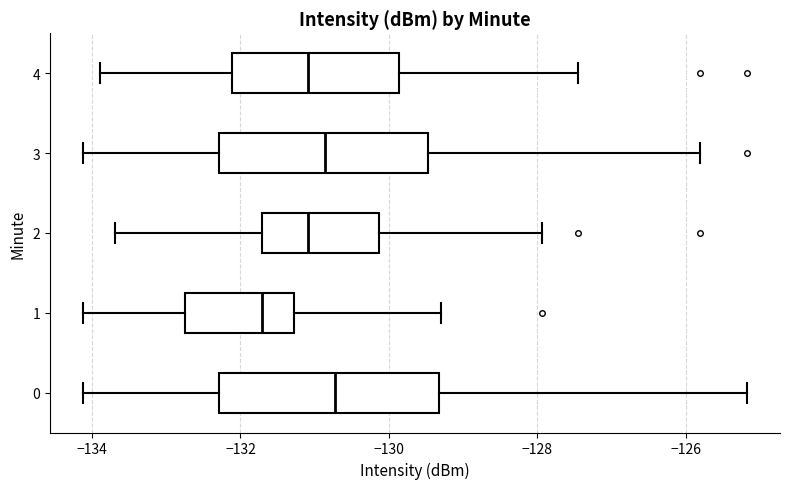

Reading bottom to top, read every box against the x-axis: the position of its median line, the range the box covers, and the ends of its whiskers. The values are not printed on the chart, so give them approximately, as read against the axis.

0: median -130.8, box -132.2 to -129.4, whiskers -134.2 to -125.2
1: median -131.8, box -132.8 to -131.2, whiskers -134.2 to -129.2
2: median -131.0, box -131.8 to -130.2, whiskers -133.6 to -128.0
3: median -130.8, box -132.2 to -129.4, whiskers -134.2 to -125.8
4: median -131.0, box -132.2 to -129.8, whiskers -133.8 to -127.4